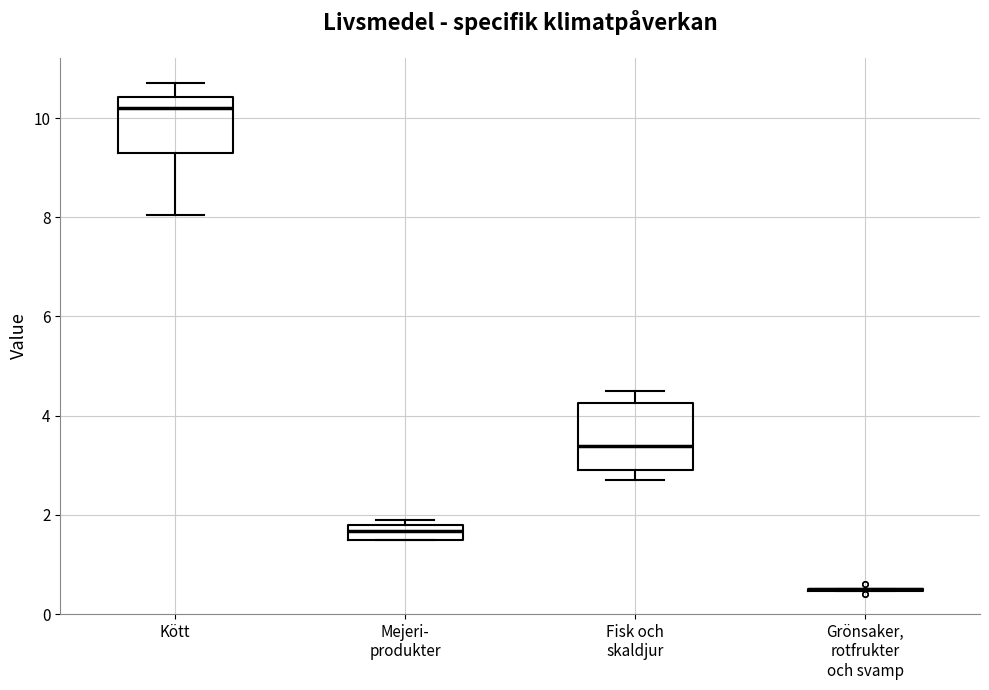

Reading left to right, read every box against the y-axis: the position of its median line, the range the box covers, and the ends of its whiskers. The values are not printed on the chart, so give them approximately, as read against the axis.

Kött: median 10.2, box 9.4 to 10.4, whiskers 8.0 to 10.8
Mejeri- produkter: median 1.6 (inside the box), box 1.6 to 1.8, whiskers 1.6 to 2.0
Fisk och skaldjur: median 3.4, box 3.0 to 4.2, whiskers 2.8 to 4.6
Grönsaker, rotfrukter och svamp: box collapsed to a line at 0.6, whiskers 0.4 to 0.6